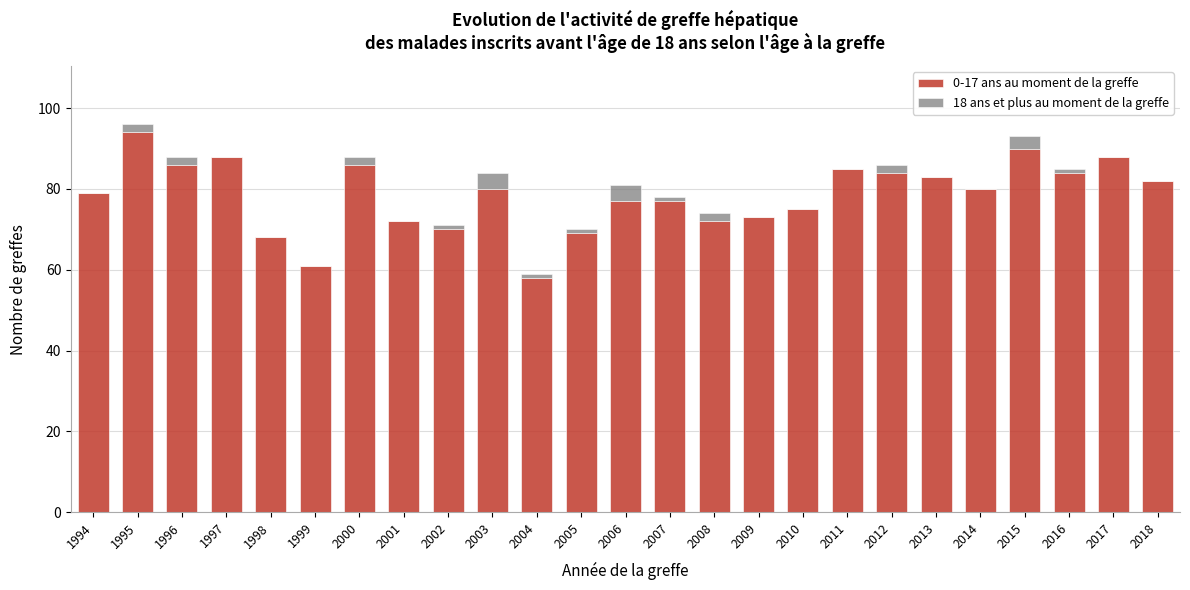

Is it true that 0-17 ans au moment de la greffe equals 86 at 2000?

True